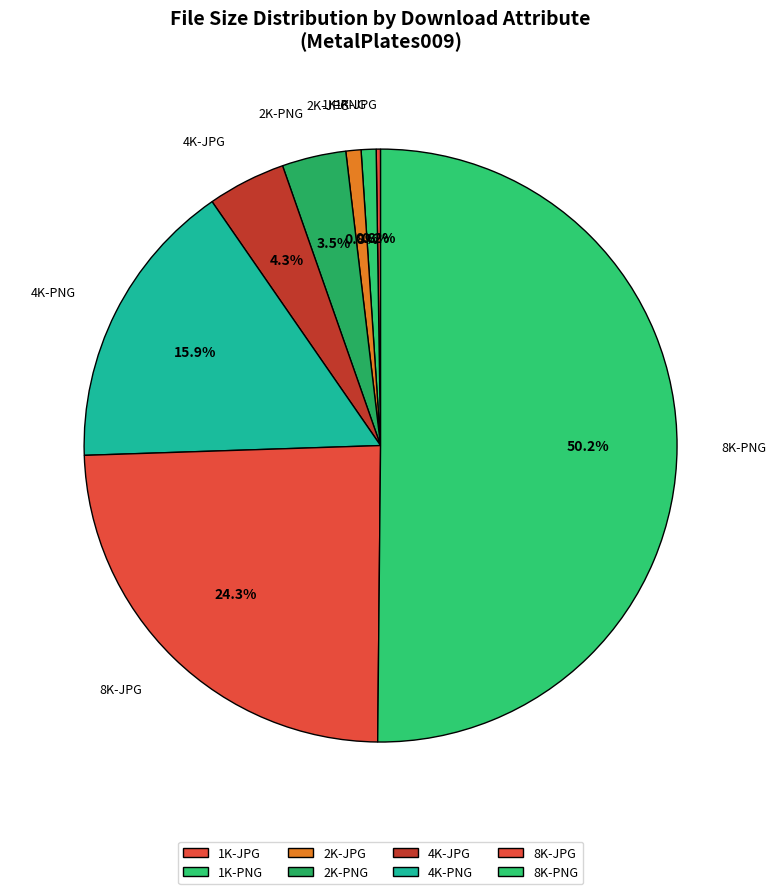

What portion of the pie excludes 2K-PNG?

96.5%